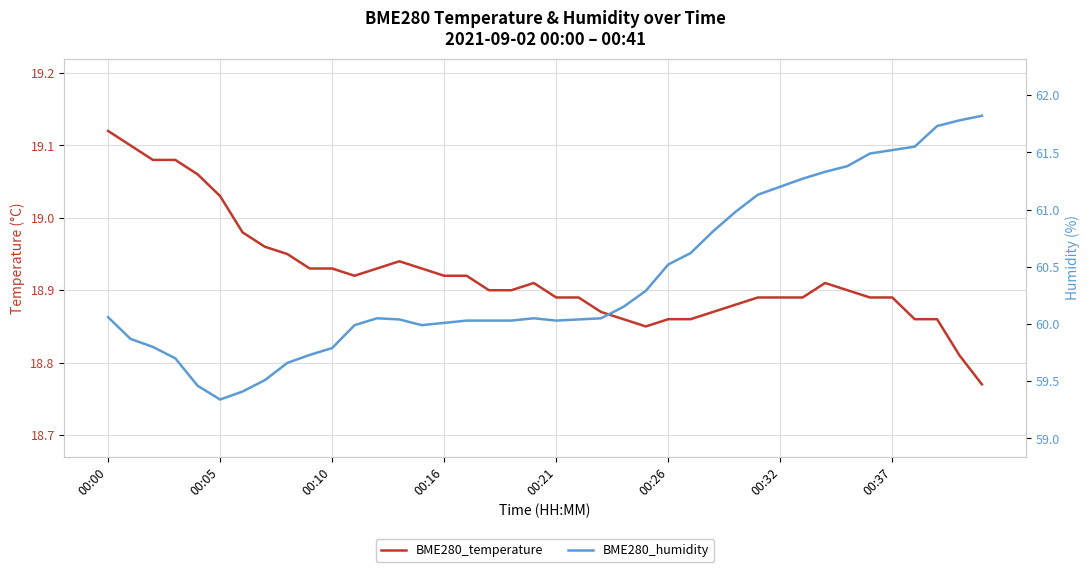

What is the sum of the BME280_humidity values at 27 and 31?

122.1